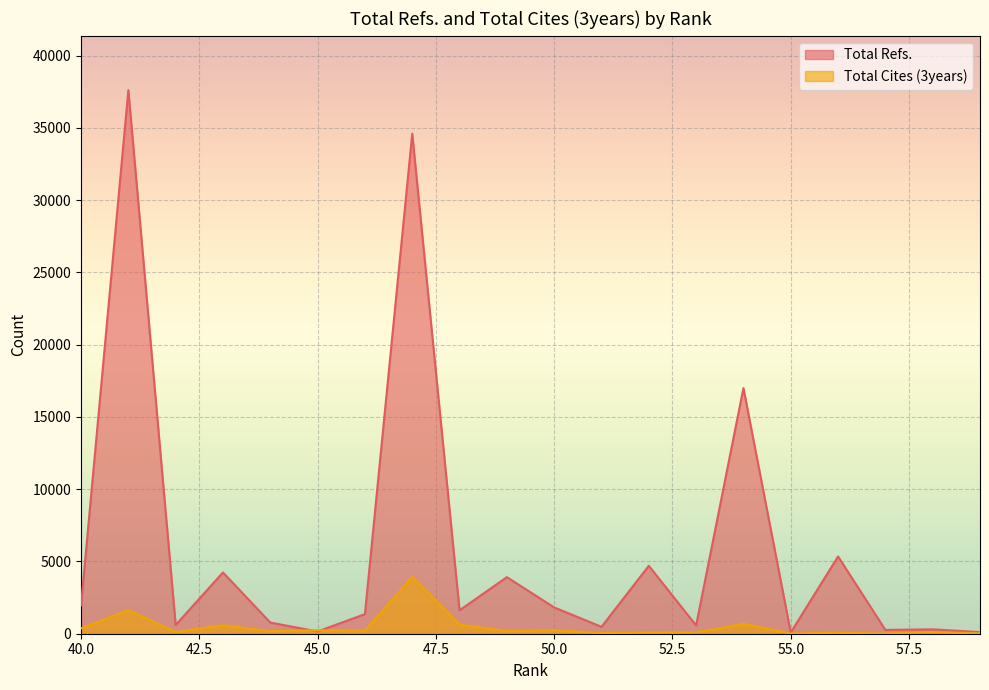

What is the approximate value of Total Cites (3years) at 54?

684